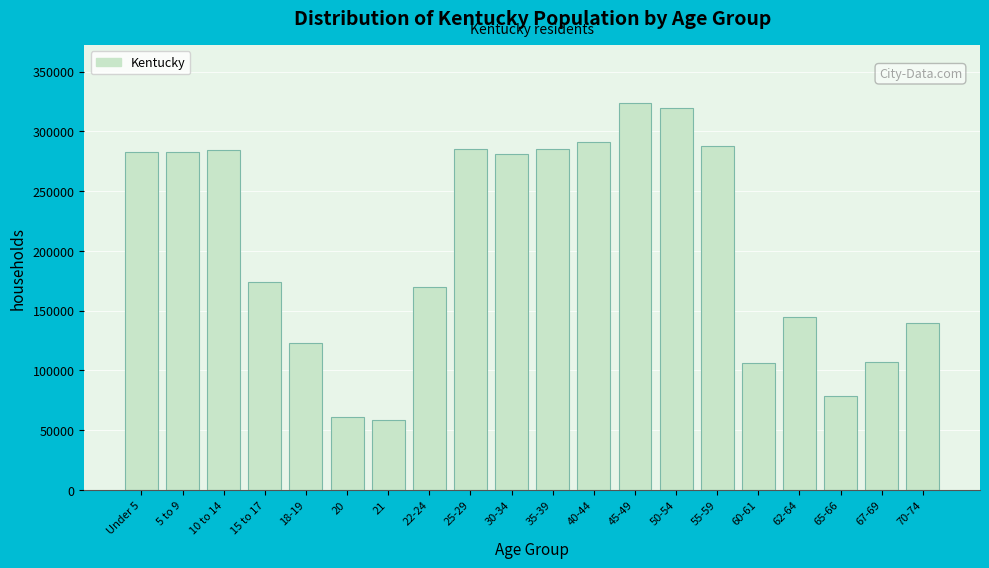

Where is the data nearest to the value 191149?

15 to 17